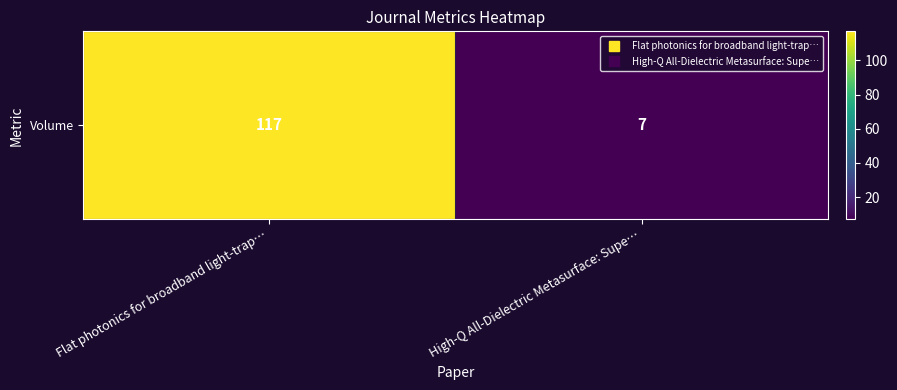

Which label corresponds to the smallest value in the chart?

High-Q All-Dielectric Metasurface: Supe…